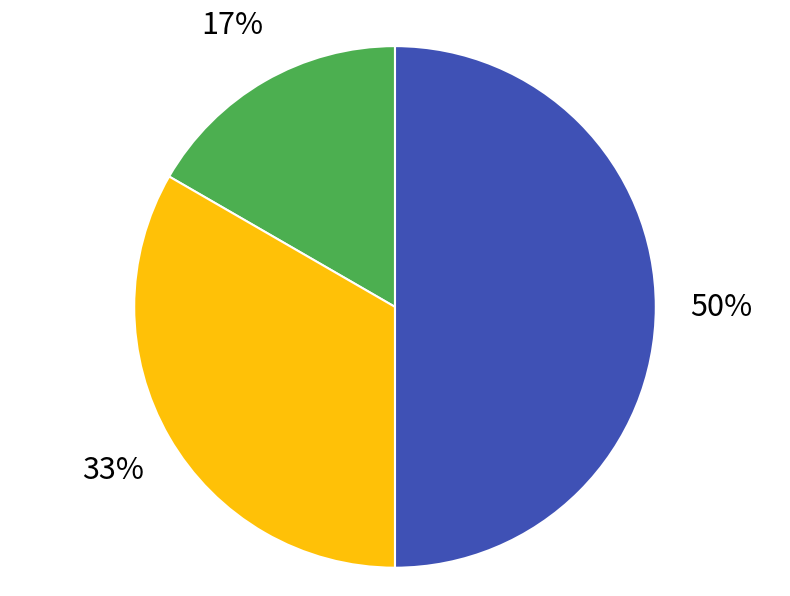

To the nearest percent, what is the average slice percentage?

33%